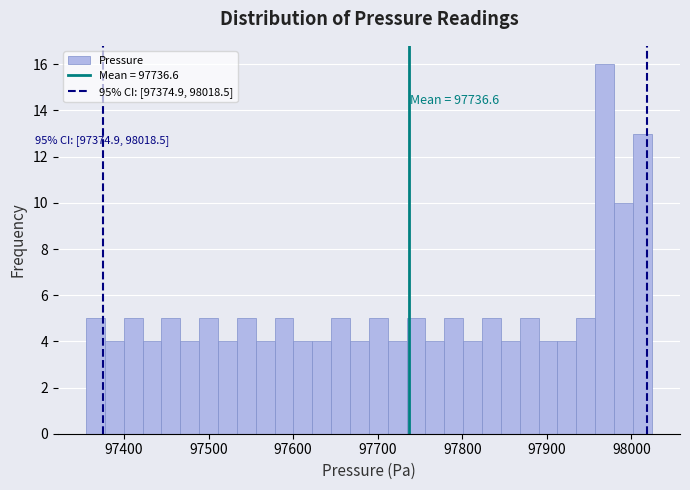

Around what value on the x-axis is the tallest bar? Give the approximate position of its centre, as read against the axis.

97970